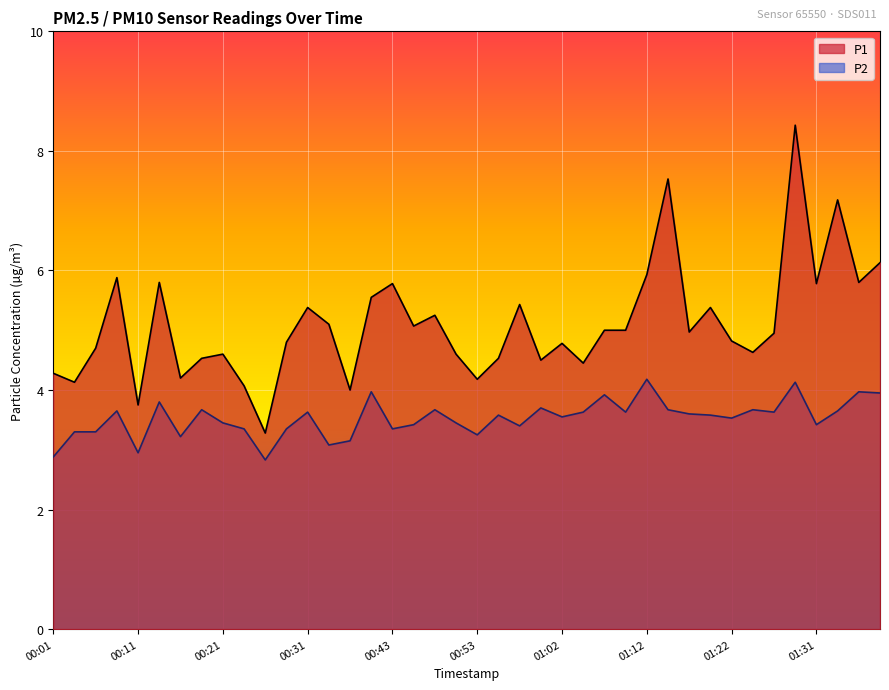

What are all the series names shown in the legend?

P1, P2